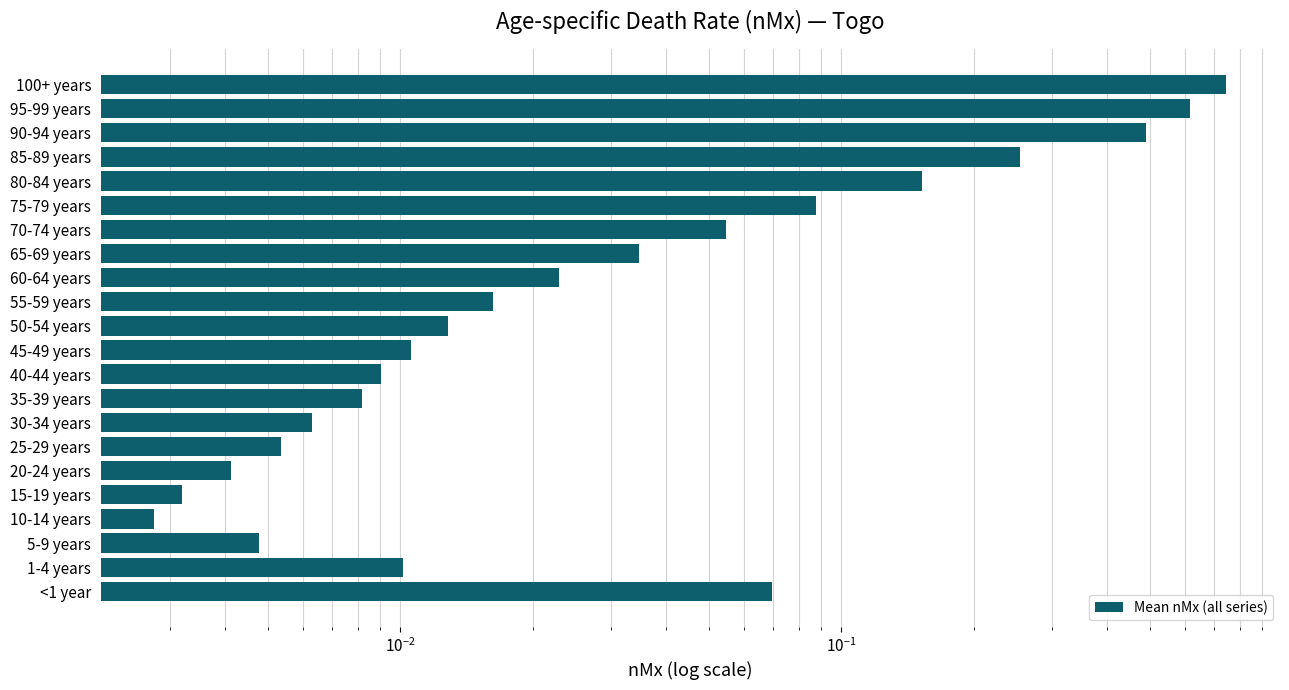

What is the sum of all values?

2.6